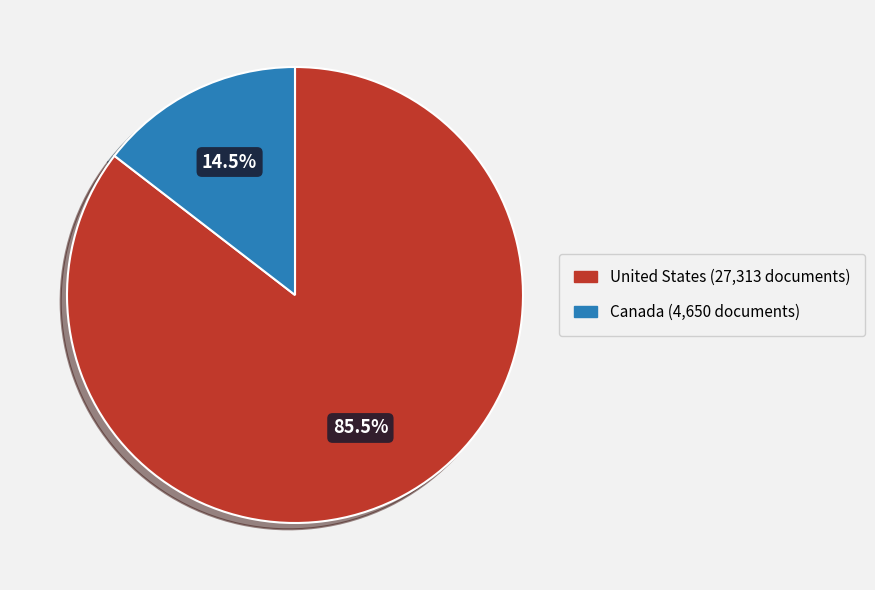

To the nearest percent, what is the difference between the United States and Canada slice percentages?

71%